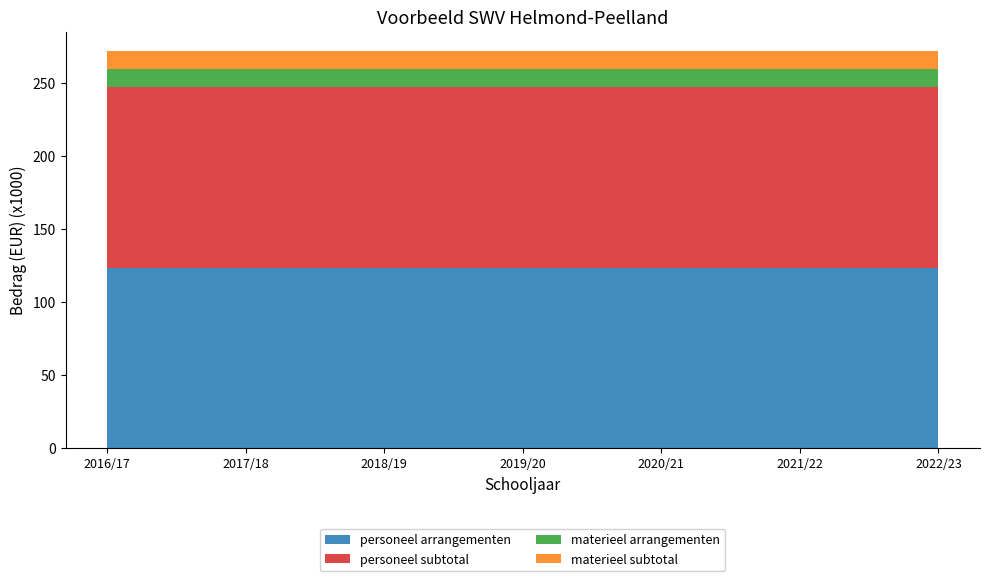

Reading left to right, transcribe all the data shown in this chart.

personeel arrangementen: 123450	123450	123450	123450	123450	123450	123450
personeel subtotal: 123450	123450	123450	123450	123450	123450	123450
materieel arrangementen: 12345	12345	12345	12345	12345	12345	12345
materieel subtotal: 12345	12345	12345	12345	12345	12345	12345